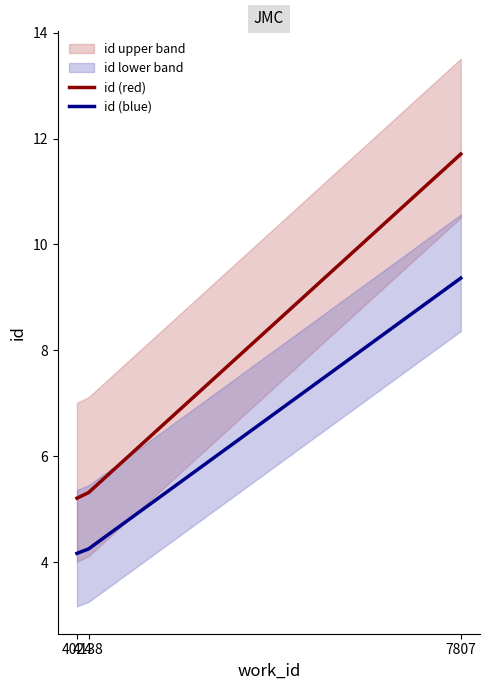

What is the lowest value of the id (red) series?

5.2